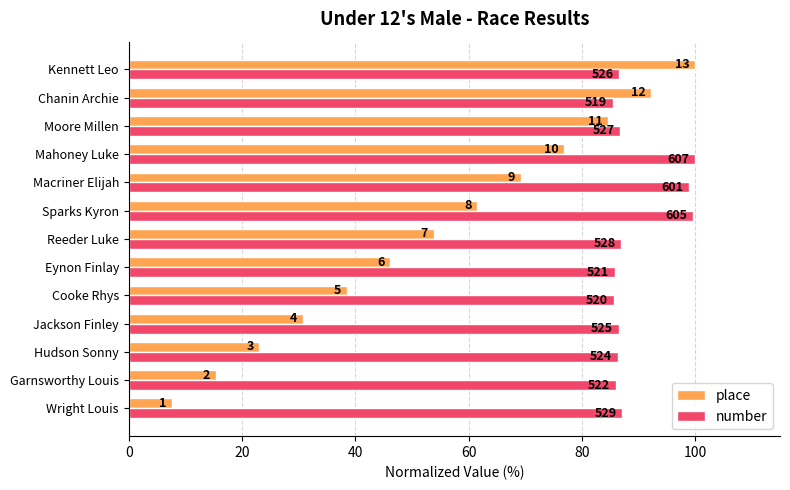

What is the value of the place bar at the 8th from the left?

61.5